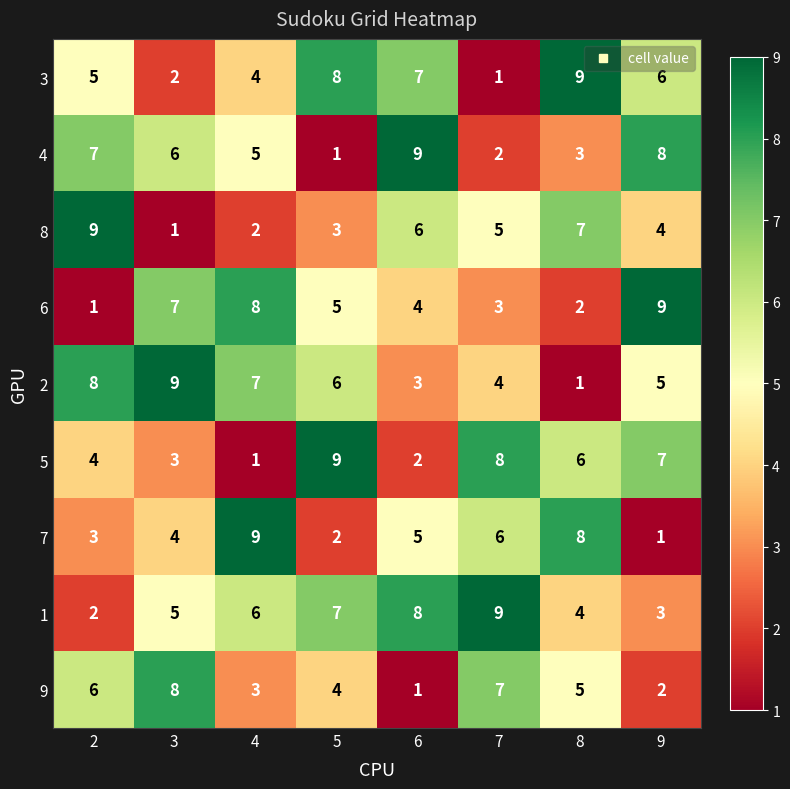

What is the smallest value displayed?

1